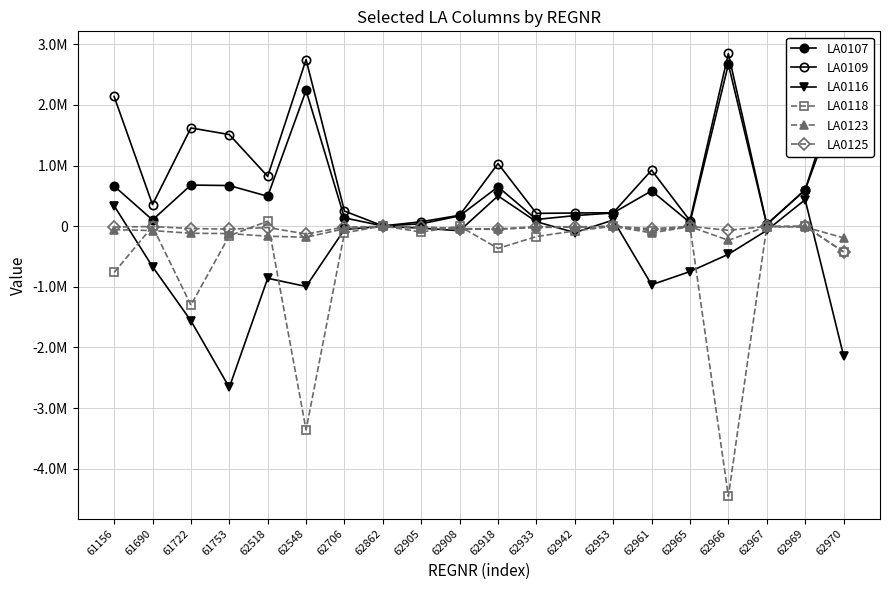

Which series has the largest range (max minus min)?

LA0118